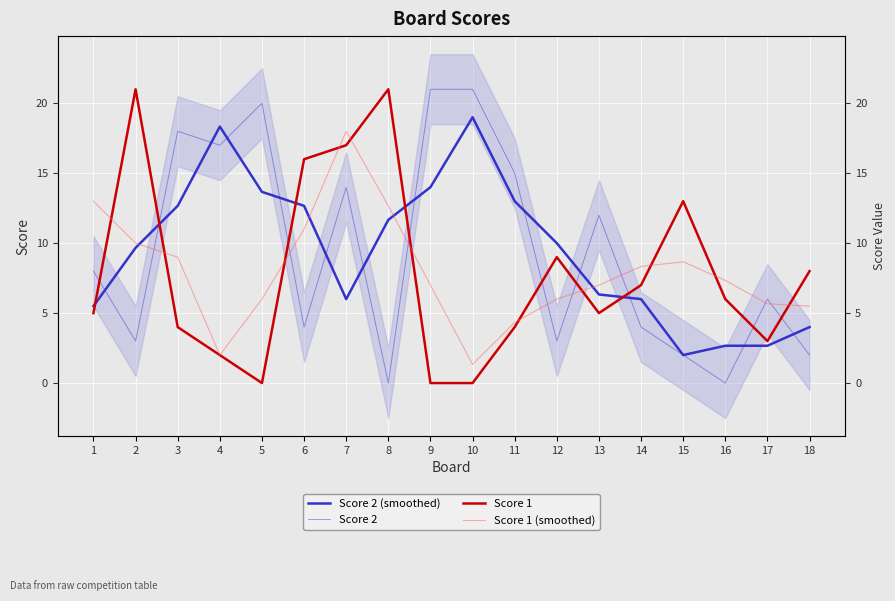

What is the average value of the Score 1 series?

7.8